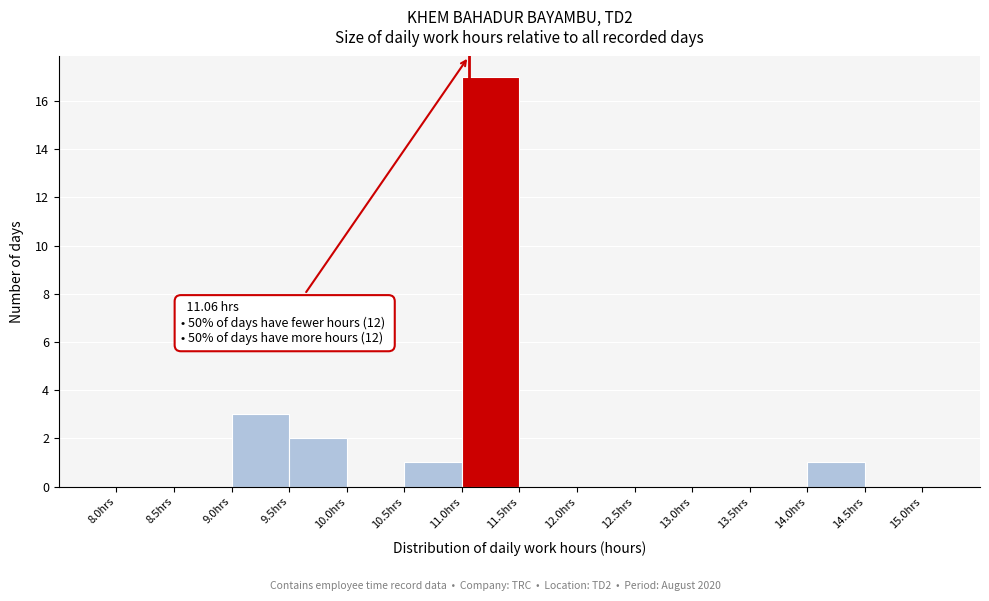

Over which range of the x-axis is the bar tallest?

11.0 to 11.5